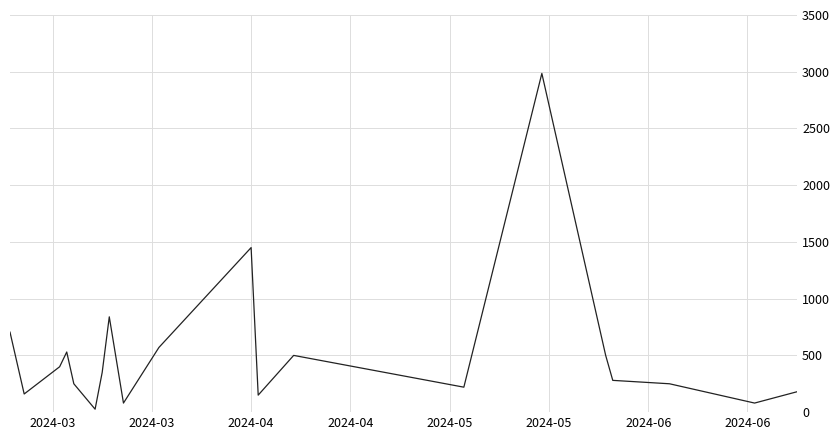

What is the difference between the maximum and minimum values?

2959